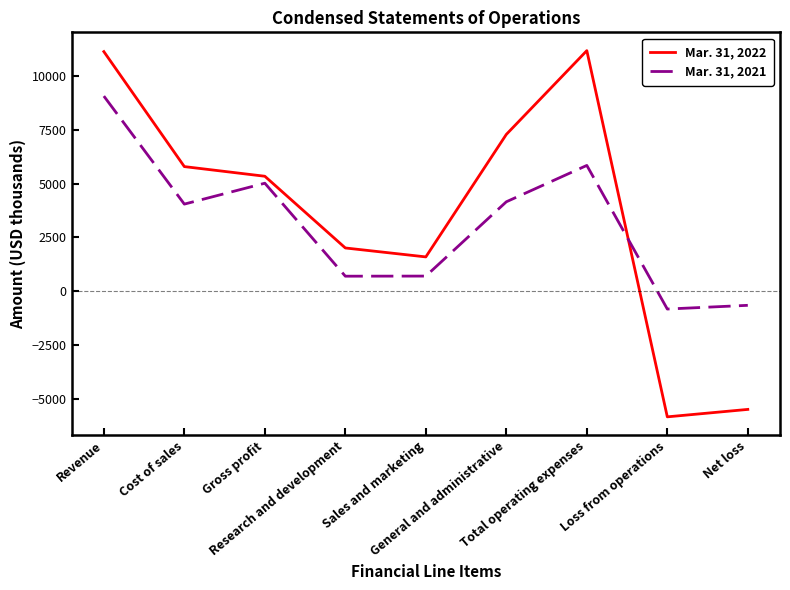

List the series in order of their peak value, highest first.

Mar. 31, 2022, Mar. 31, 2021